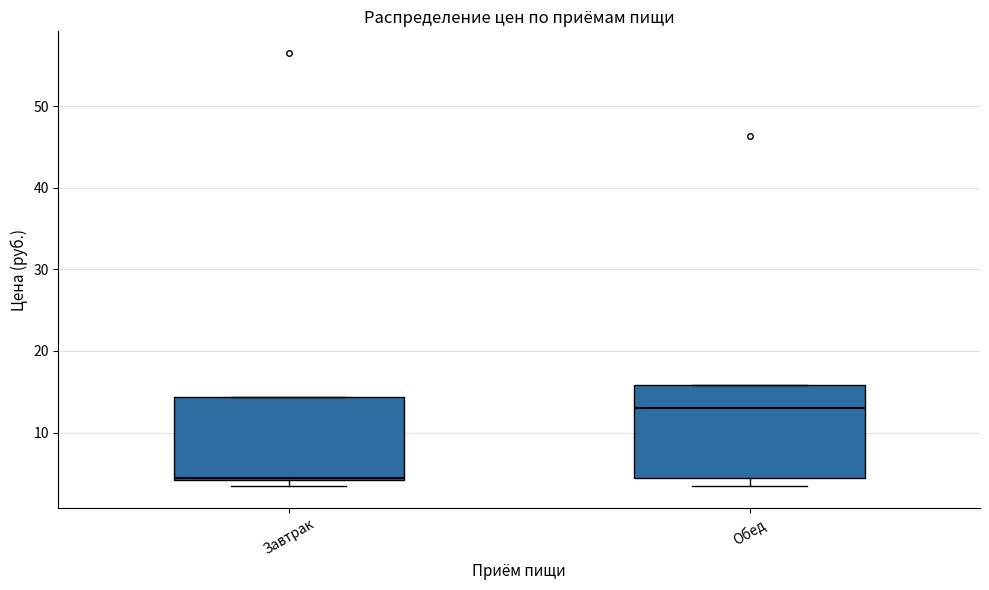

Reading left to right, transcribe this box plot: for each box, give where its median line is, the range the box spans, and where its two whiskers end, as read against the y-axis. The values are not printed on the chart, so give them approximately, as read against the axis.

Завтрак: median 4, box 4 to 14, whiskers 3 to 14
Обед: median 13, box 4 to 16, whiskers 3 to 16